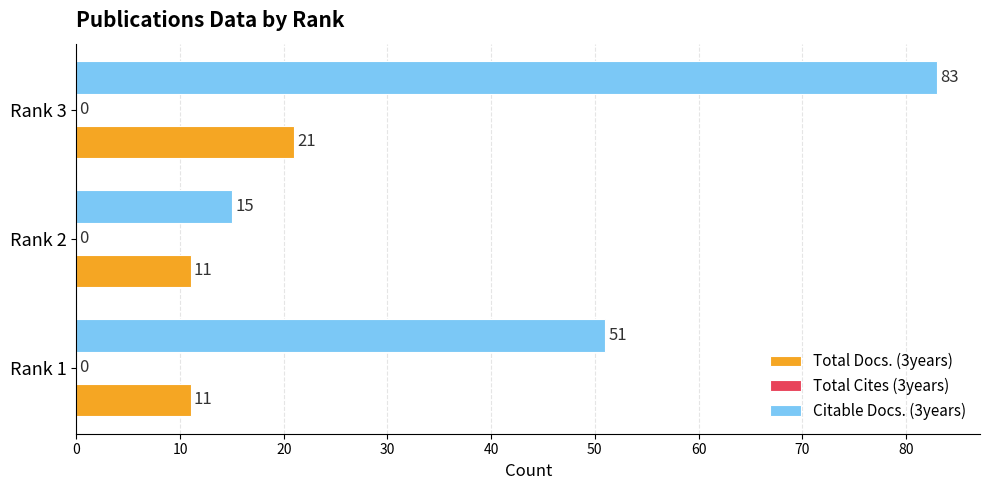

What is the sum of the Total Docs. (3years) values at Rank 1 and Rank 2?

22